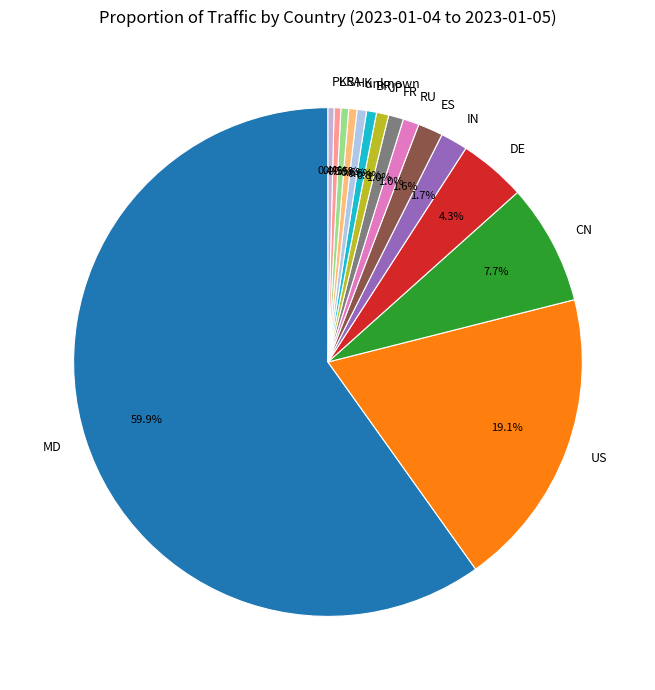

Between CN and DE, which is larger?

CN